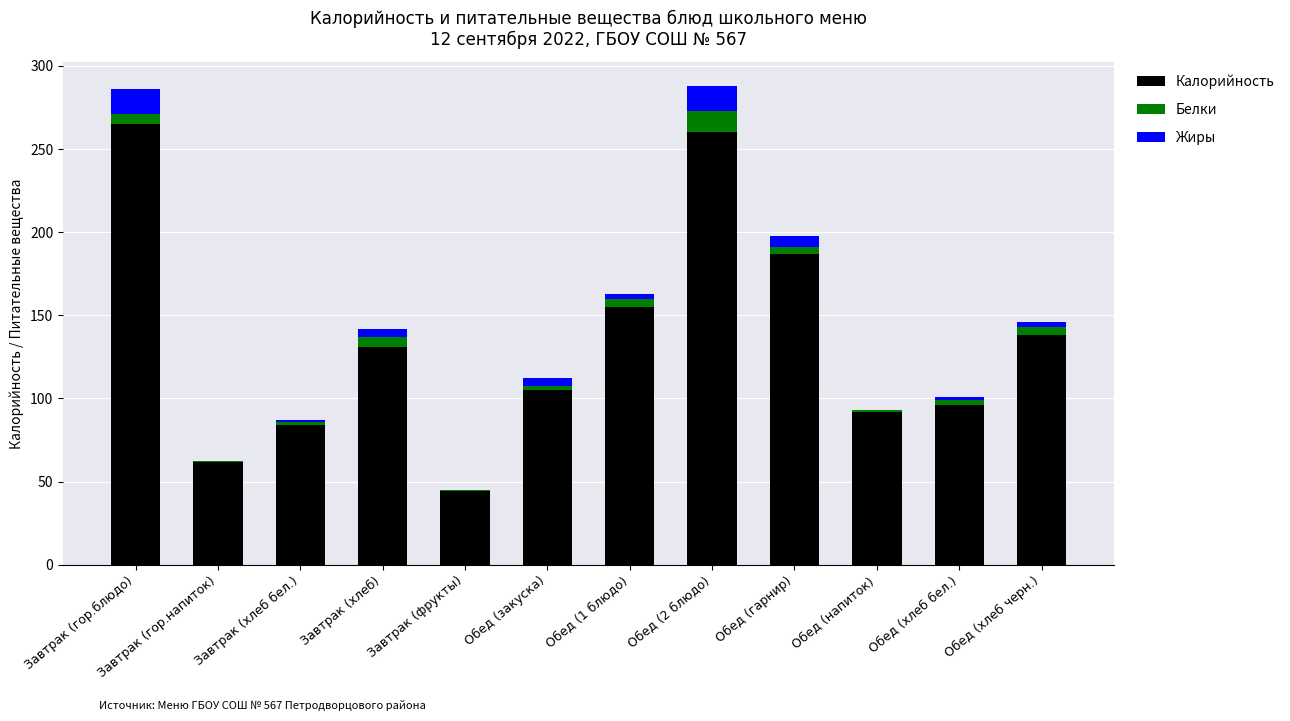

The Калорийность series shows 30.2 at Завтрак (гор.напиток). True or false?

False